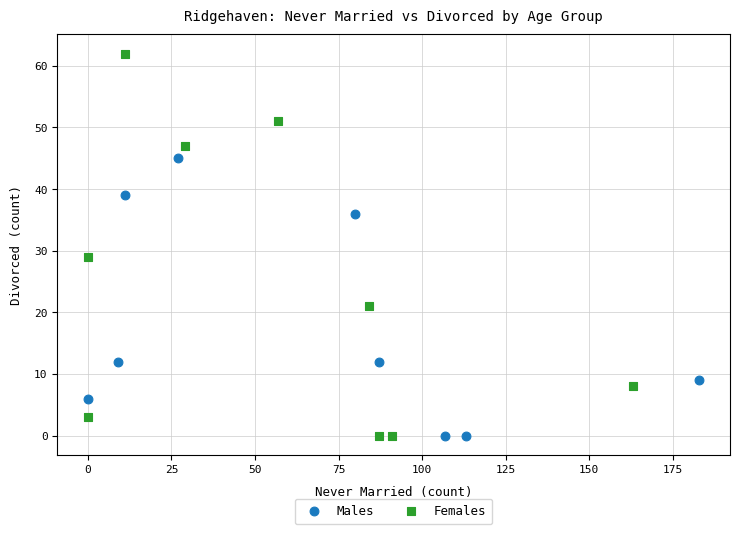

Which series has the largest Y range (max minus min)?

Females